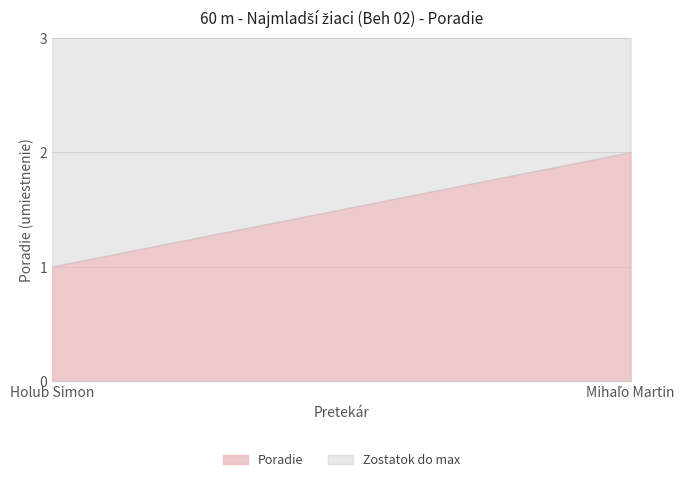

At which category does the chart reach its minimum across all series?

Holub Simon